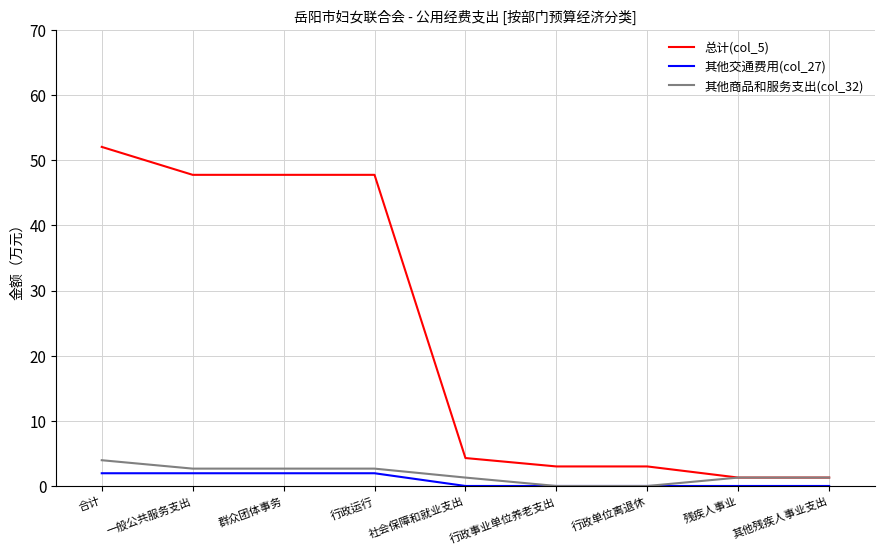

Which series has the largest range (max minus min)?

总计(col_5)